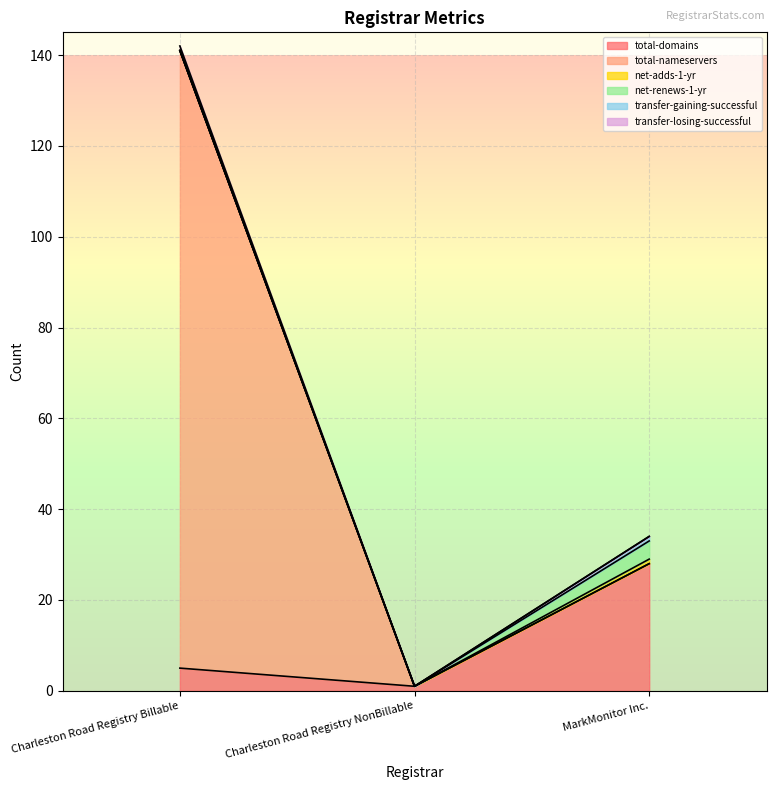

What is the maximum value shown in the chart?

141